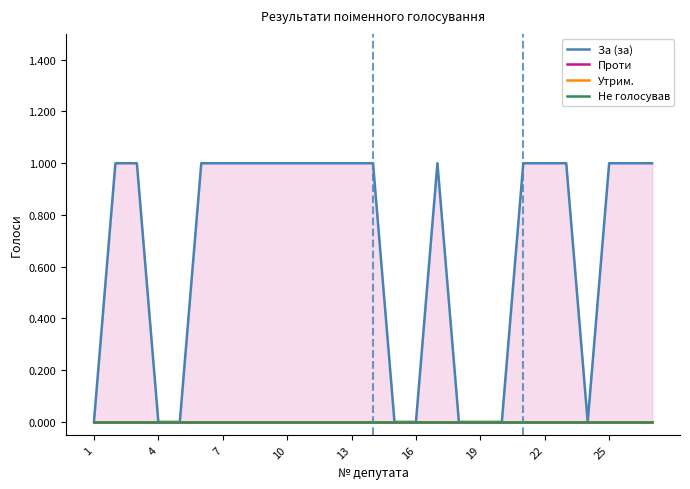

Count the number of categories in the chart.

27